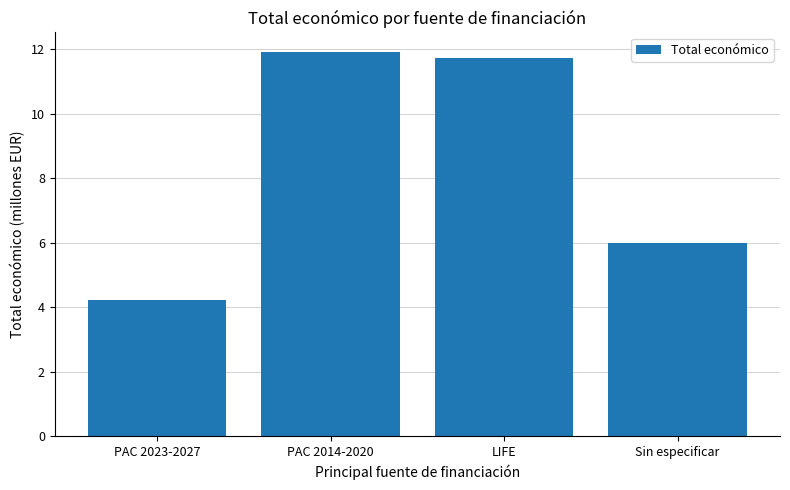

Does the chart contain stacked bars?

No